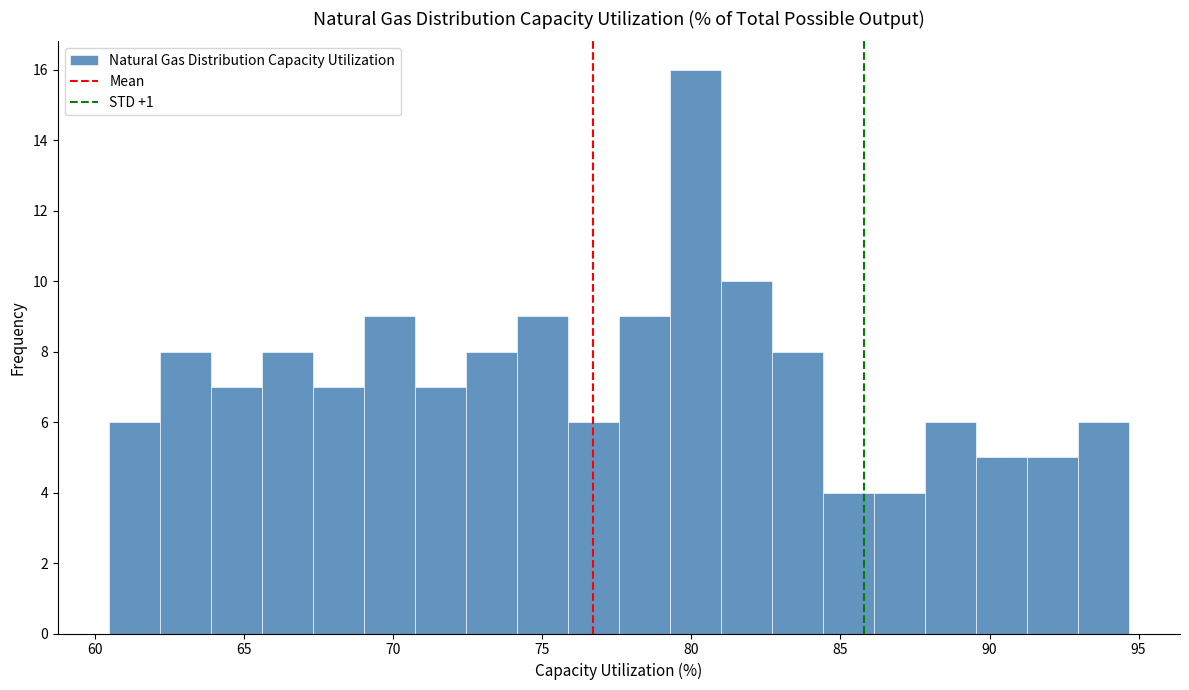

Around what value on the x-axis is the tallest bar? Give the approximate position of its centre, as read against the axis.

80.0